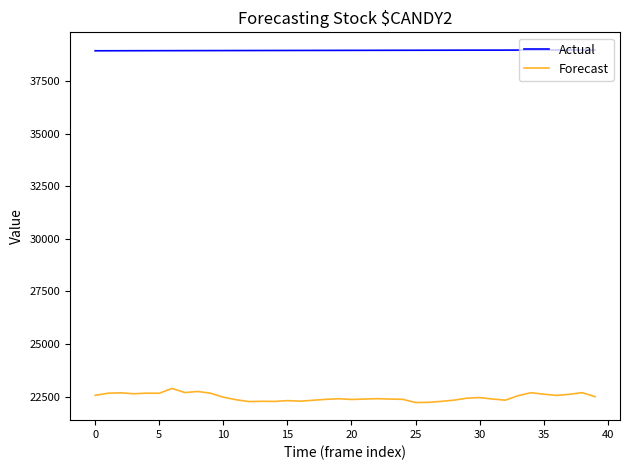

Which series has the largest range (max minus min)?

Forecast